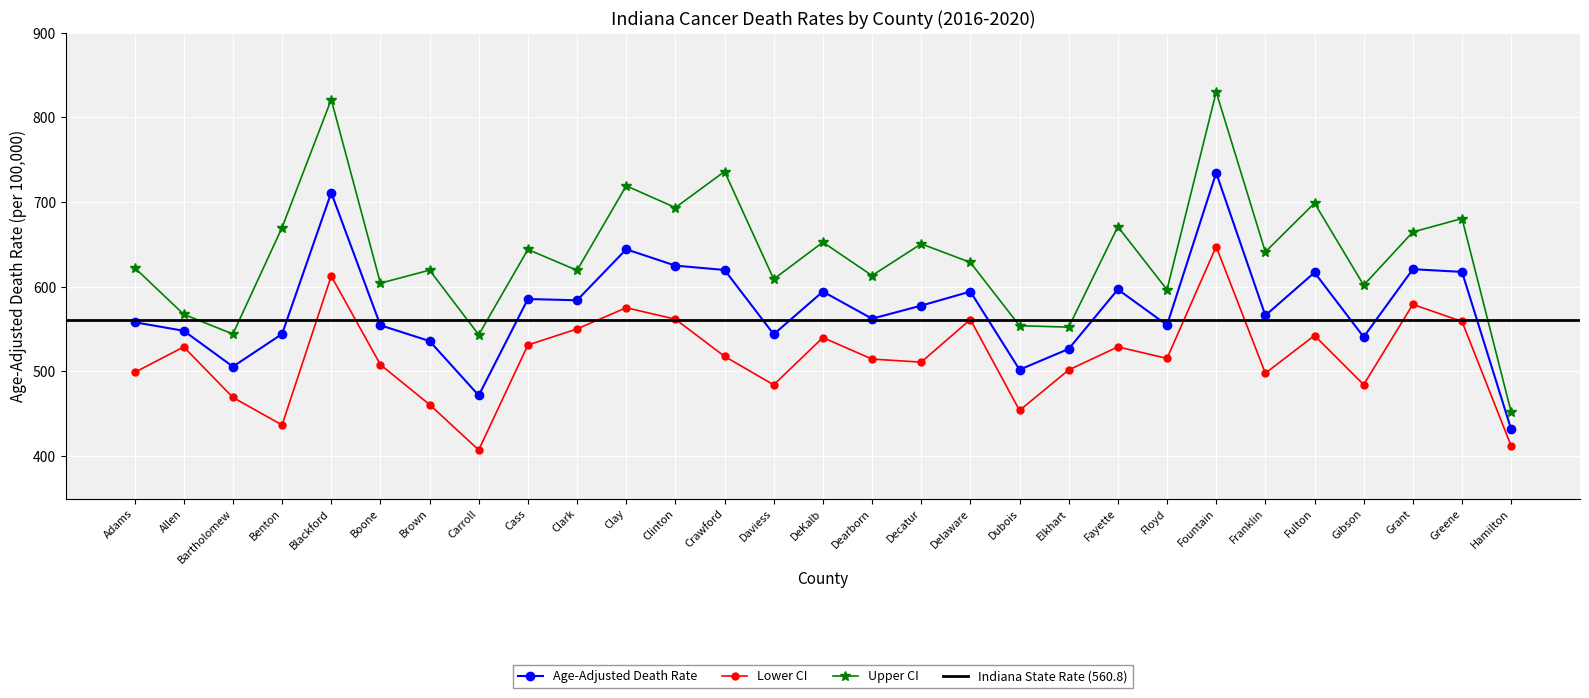

True or false: Upper CI and Age-Adjusted Death Rate cross at least once.

False